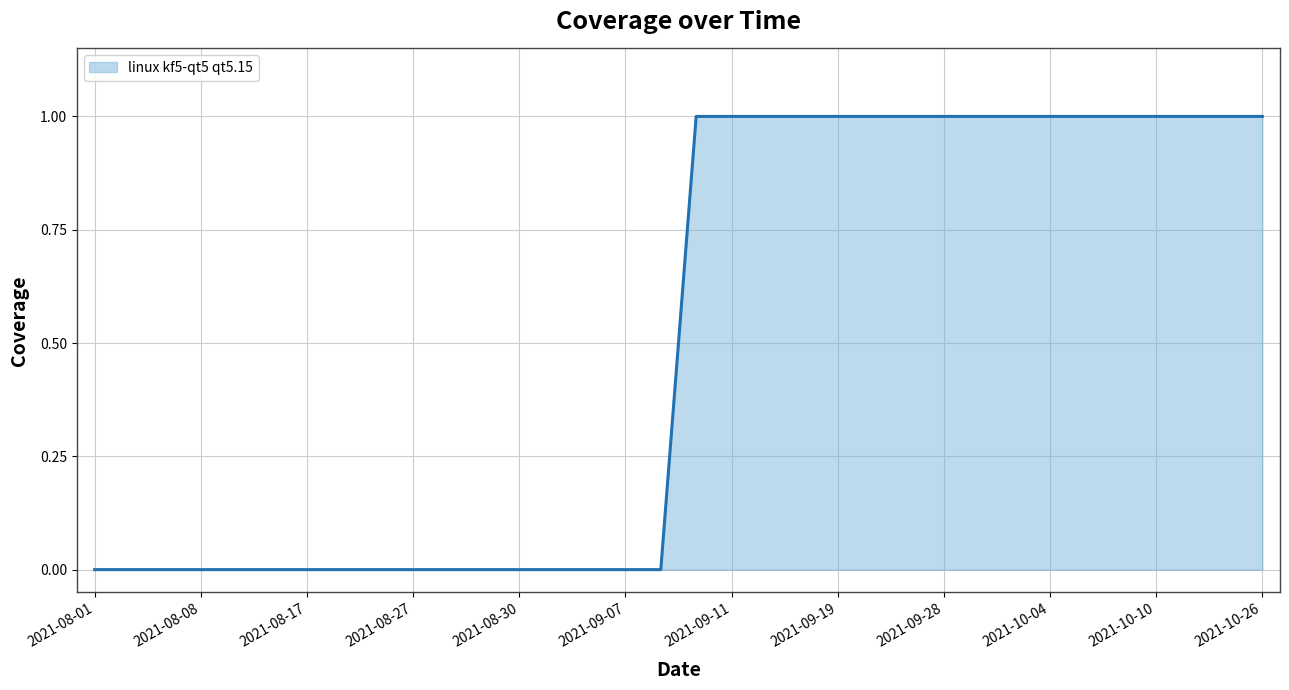

The chart shows a value of 1 at 2021-09-19. True or false?

True